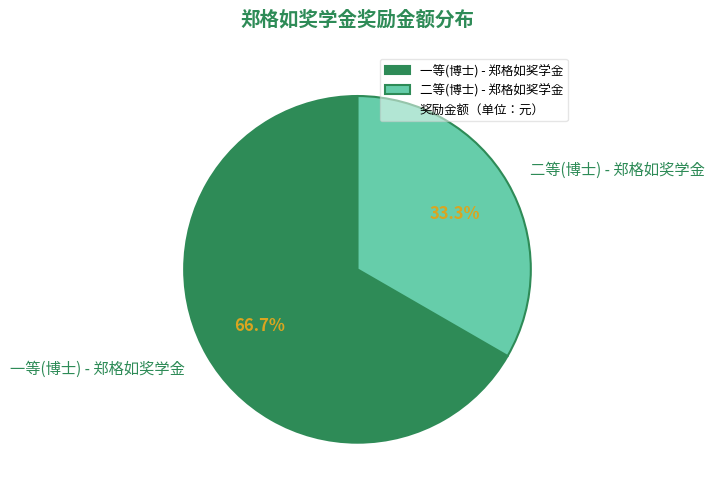

The 一等(博士) - 郑格如奖学金 slice represents 57% of the pie. True or false?

False